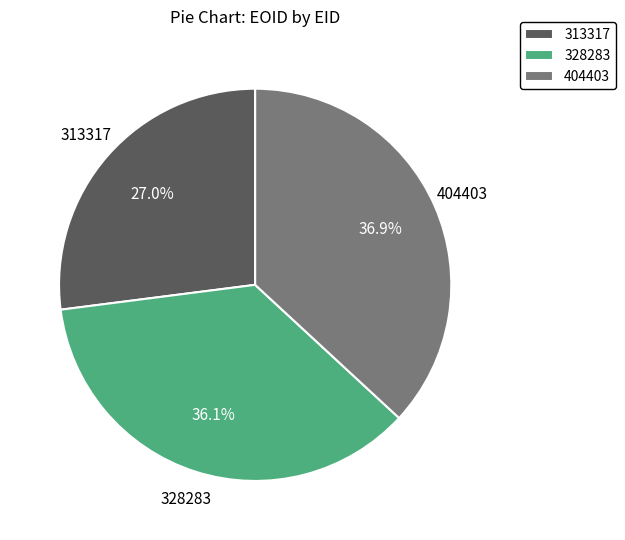

To the nearest percent, what is the difference between the largest and smallest slice percentages?

10%